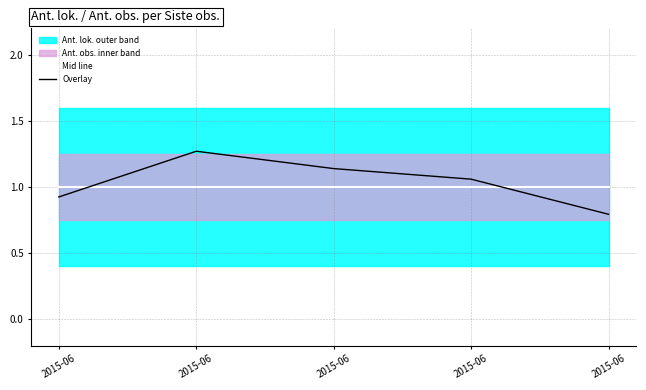

At which category does the chart reach its peak across all series?

2015-06